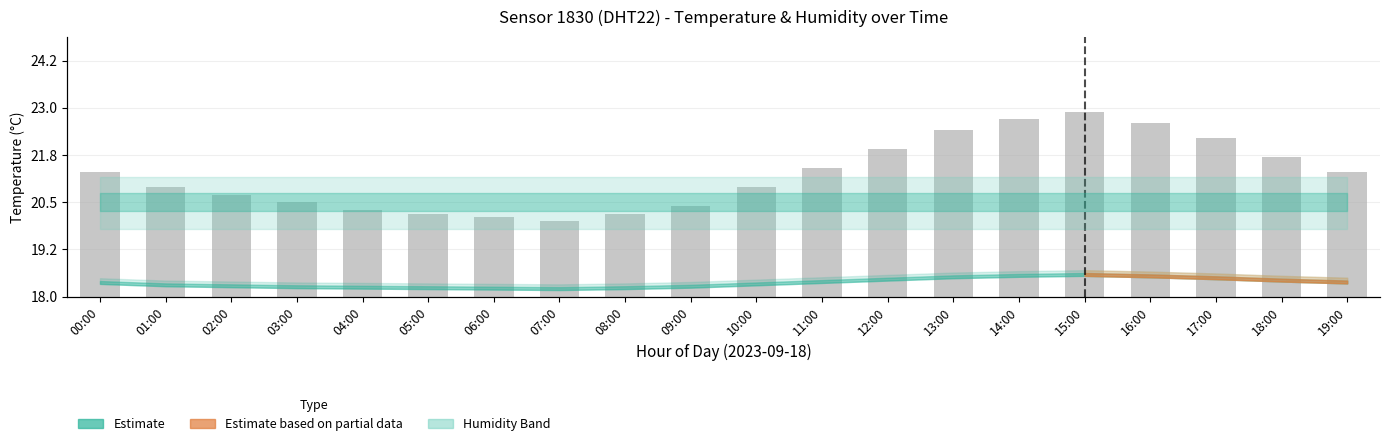

What is the sum of all values?

516.8